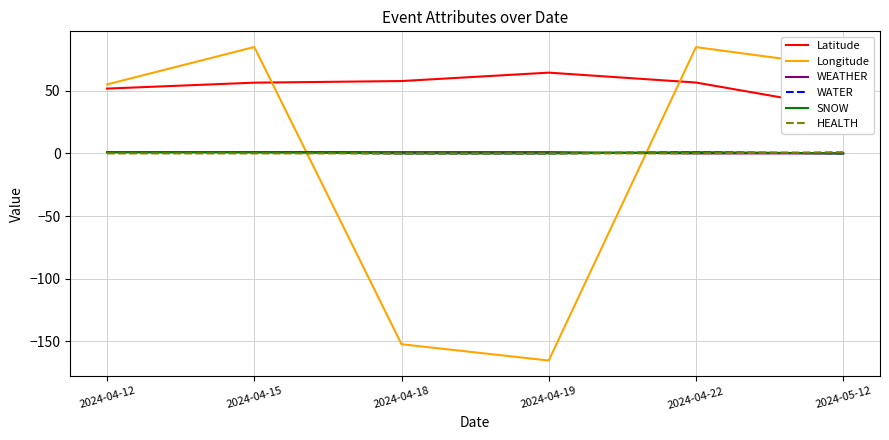

Reading right to left, what are all the values shown in this chart?

Latitude: 2024-05-12=36.1	2024-04-22=56.6	2024-04-19=64.5	2024-04-18=57.8	2024-04-15=56.5	2024-04-12=51.8
Longitude: 2024-05-12=69.1	2024-04-22=84.9	2024-04-19=-165.4	2024-04-18=-152.4	2024-04-15=85.0	2024-04-12=55.1
WEATHER: 2024-05-12=0.0	2024-04-22=0.0	2024-04-19=1.0	2024-04-18=1.0	2024-04-15=1.0	2024-04-12=1.0
WATER: 2024-05-12=0.0	2024-04-22=1.0	2024-04-19=0.0	2024-04-18=0.0	2024-04-15=1.0	2024-04-12=1.0
SNOW: 2024-05-12=0.0	2024-04-22=1.0	2024-04-19=0.0	2024-04-18=0.0	2024-04-15=1.0	2024-04-12=1.0
HEALTH: 2024-05-12=1.0	2024-04-22=0.0	2024-04-19=0.0	2024-04-18=0.0	2024-04-15=0.0	2024-04-12=0.0